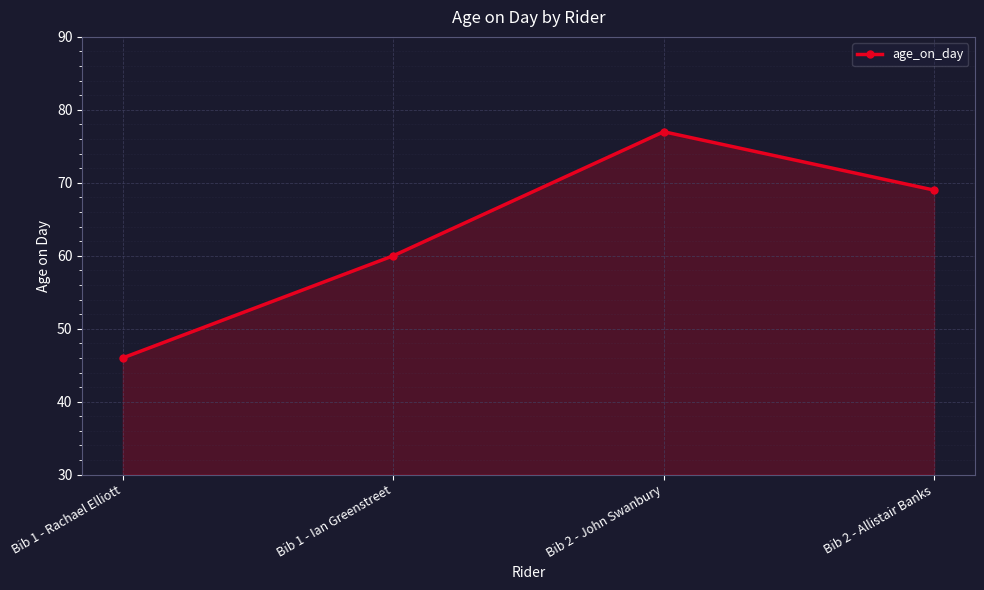

Rank the categories by value from lowest to highest.

Bib 1 - Rachael Elliott, Bib 1 - Ian Greenstreet, Bib 2 - Allistair Banks, Bib 2 - John Swanbury